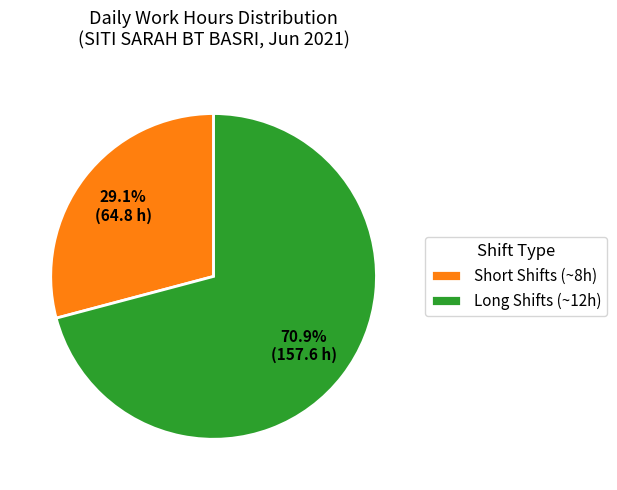

Is Short Shifts (~8h) the majority of the pie?

No